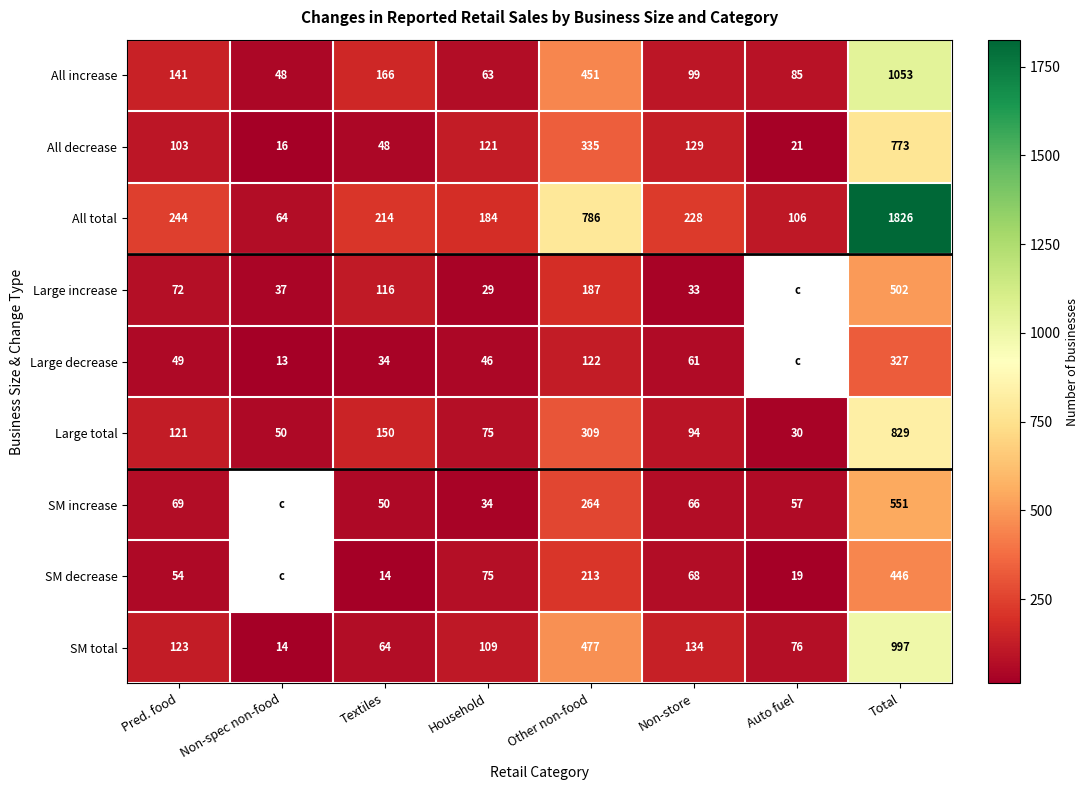

Is the value of SM total at Textiles greater than the value of Large total at Household?

No